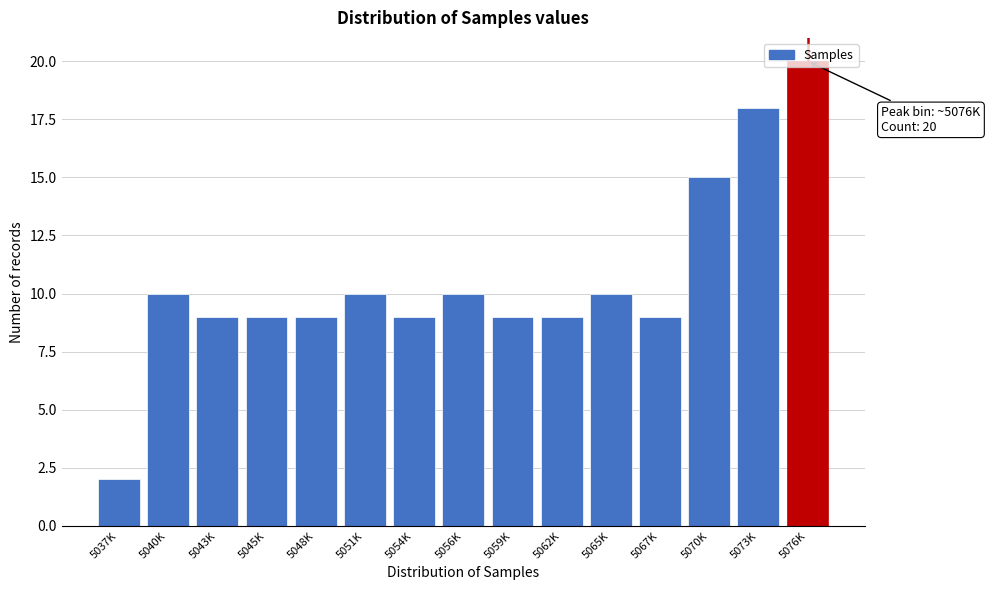

Approximately how many times larger is the value at 5040K compared to 5076K?

0.5